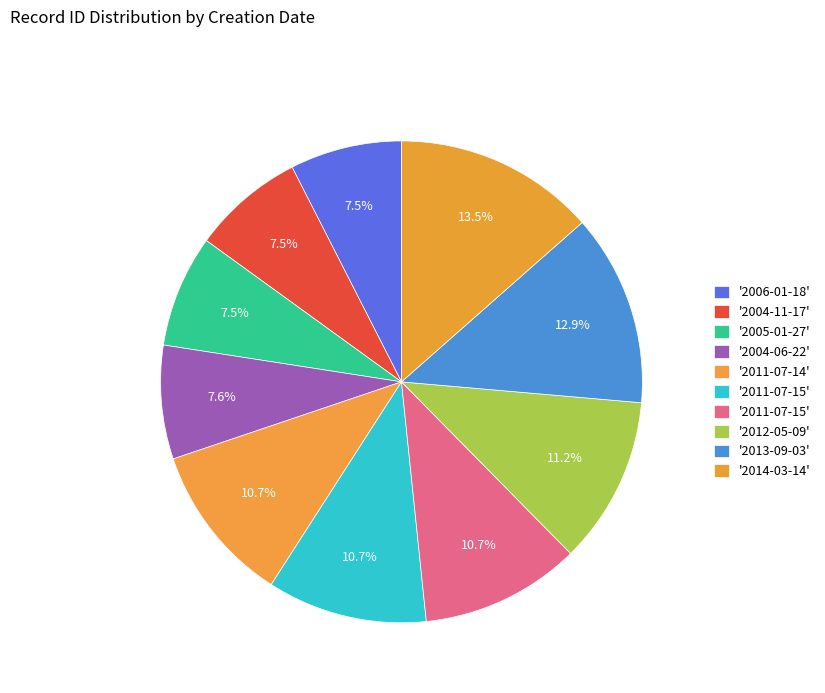

Which category has the biggest portion of the pie?

2014-03-14